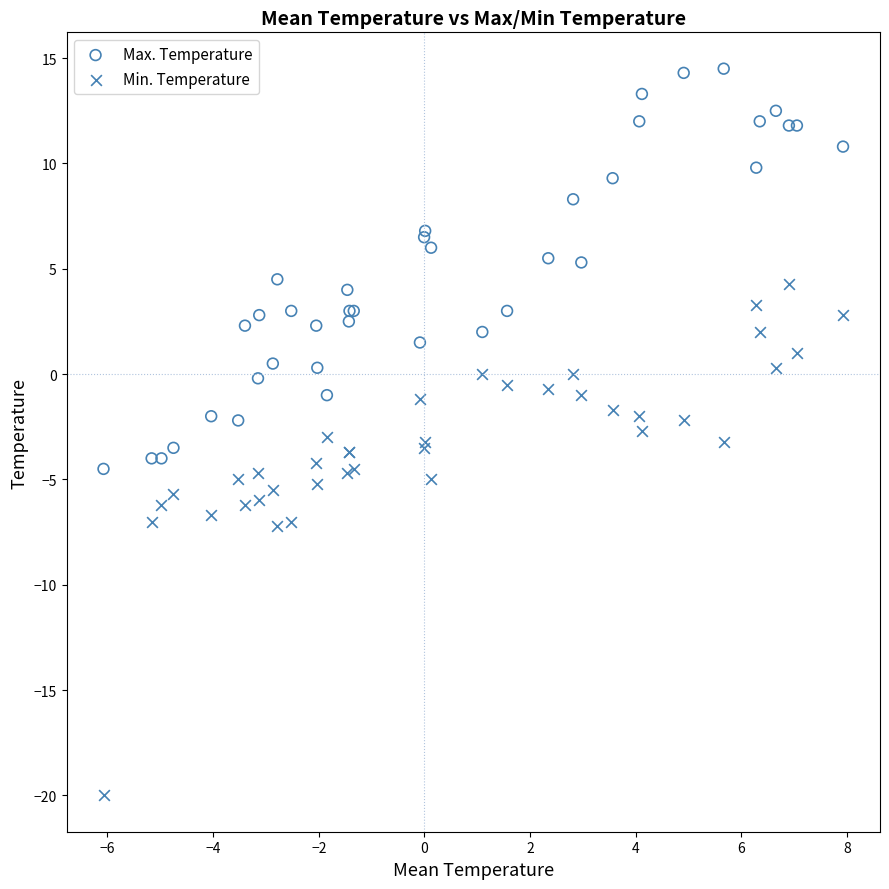

What is the X range (max minus min) for the scatter plot?

14.0